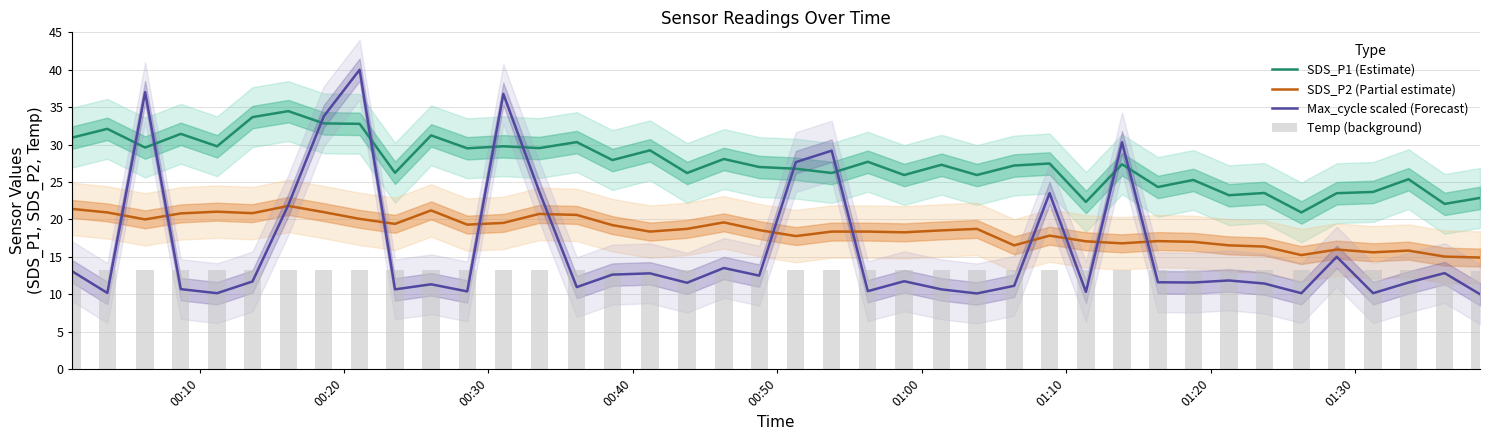

Rank the series by their maximum value, from lowest to highest.

Temp (background), SDS_P2 (Partial estimate), SDS_P1 (Estimate), Max_cycle scaled (Forecast)